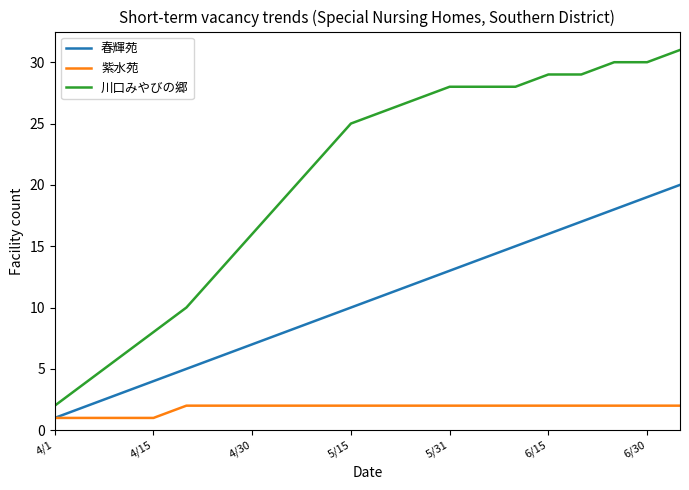

List the series in order of their peak value, lowest first.

紫水苑, 春輝苑, 川口みやびの郷